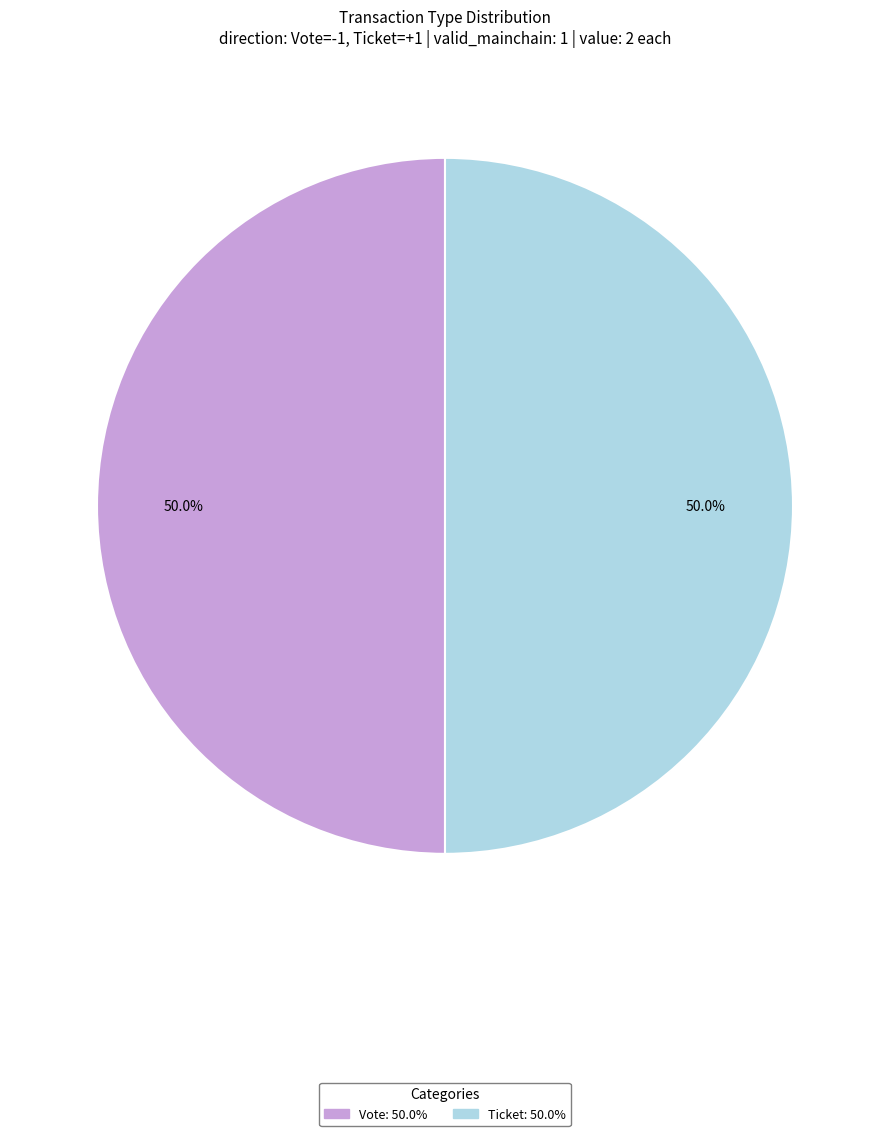

Is the sum of Vote and Ticket greater than half?

Yes